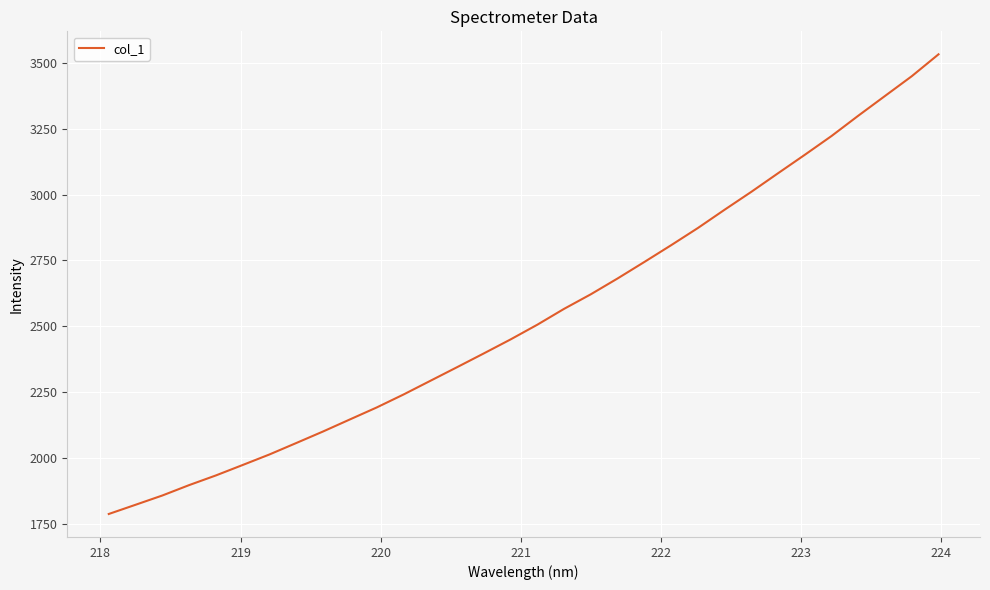

True or false: the data has more than 2 interior local peaks.

False